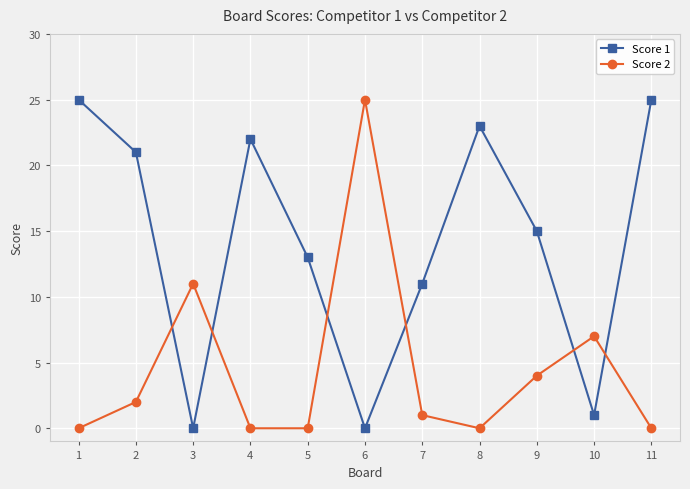

Is this an area chart (filled region under the line)?

No